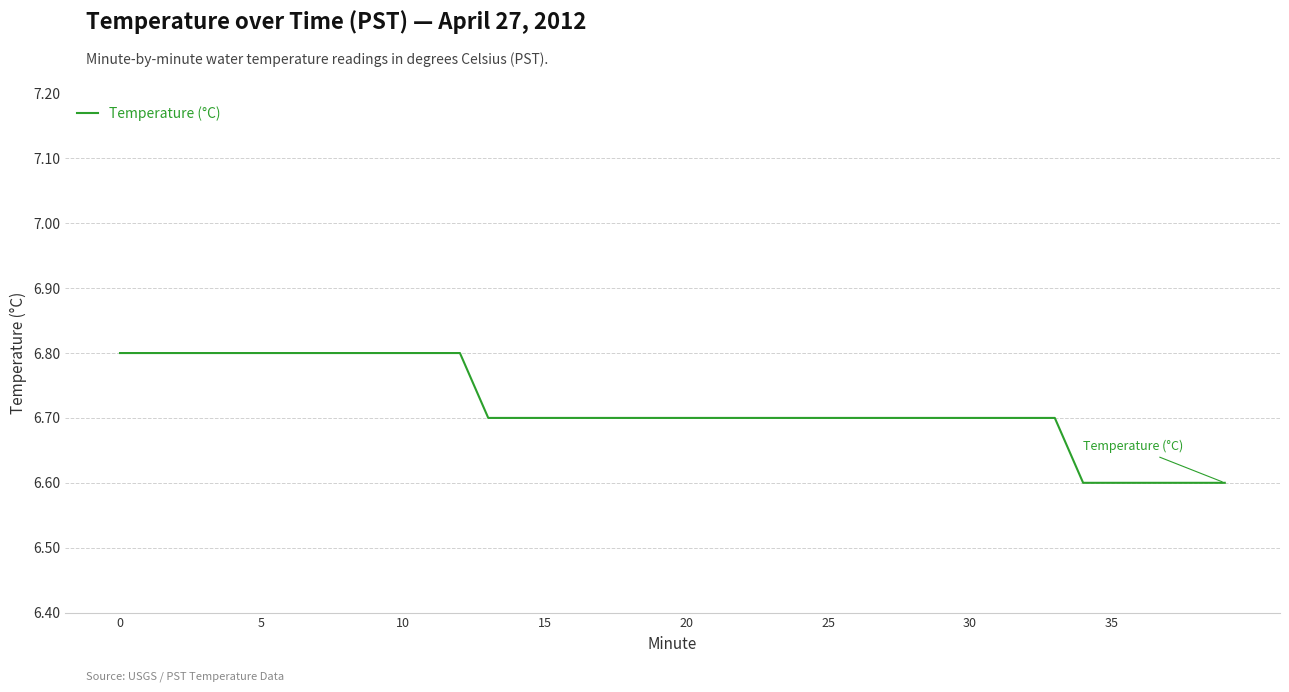

What is the minimum value shown in the chart?

6.6